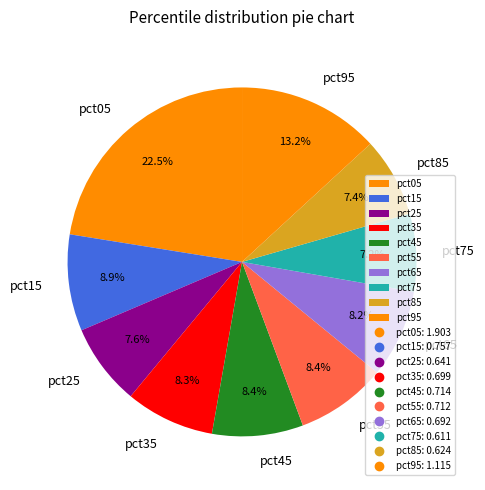

Which slice is the largest?

pct05